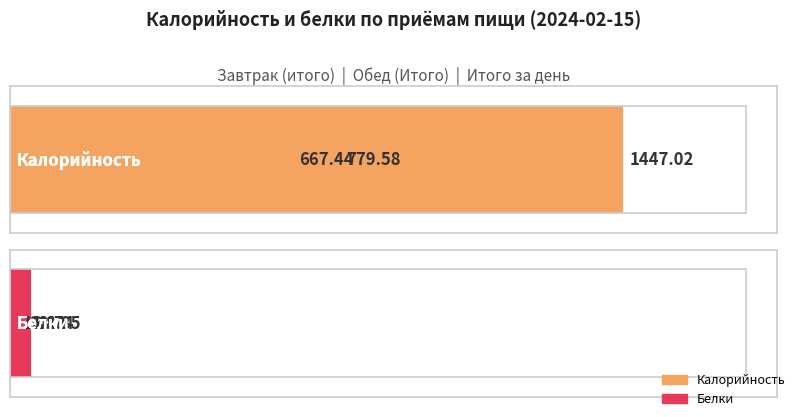

At which category is the sum across all series the highest?

Итого за день